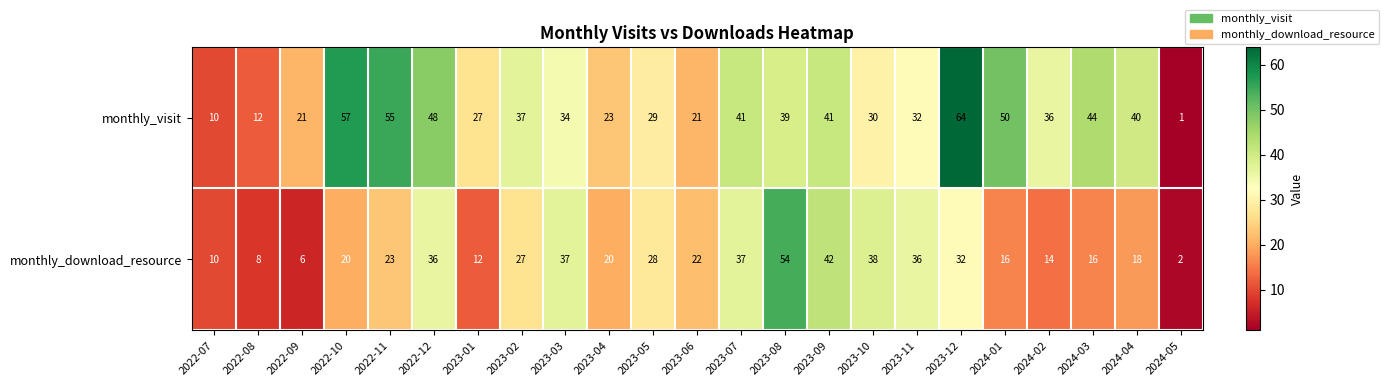

What is the sum of the monthly_visit values at 2023-06 and 2024-03?

65